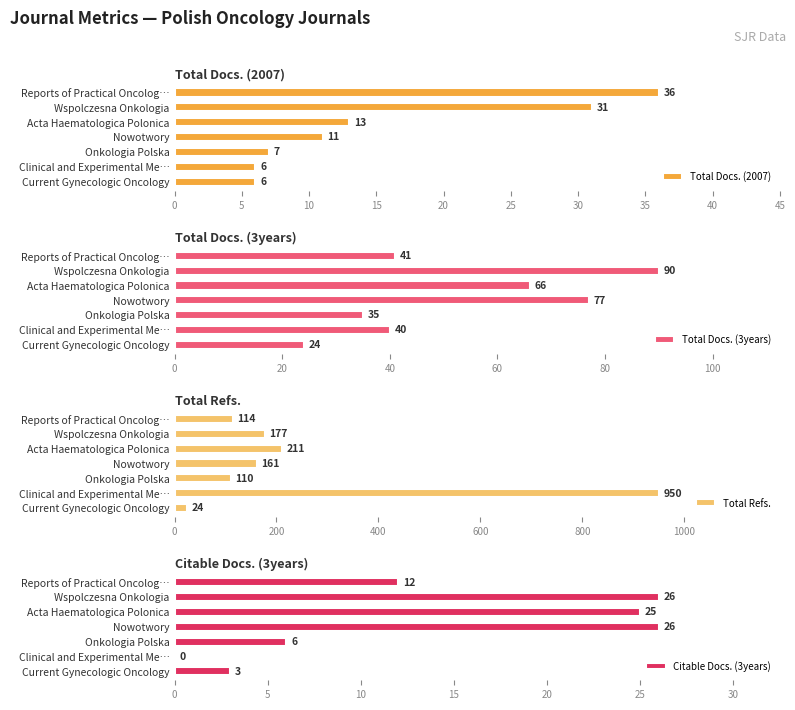

Reading left to right, list all the values displayed in this chart.

Total Docs. (2007): 0=36	5=31	10=13	15=11	20=7	25=6	30=6
Total Docs. (3years): 0=41	5=90	10=66	15=77	20=35	25=40	30=24
Total Refs.: 0=114	5=177	10=211	15=161	20=110	25=950	30=24
Citable Docs. (3years): 0=12	5=26	10=25	15=26	20=6	25=0	30=3